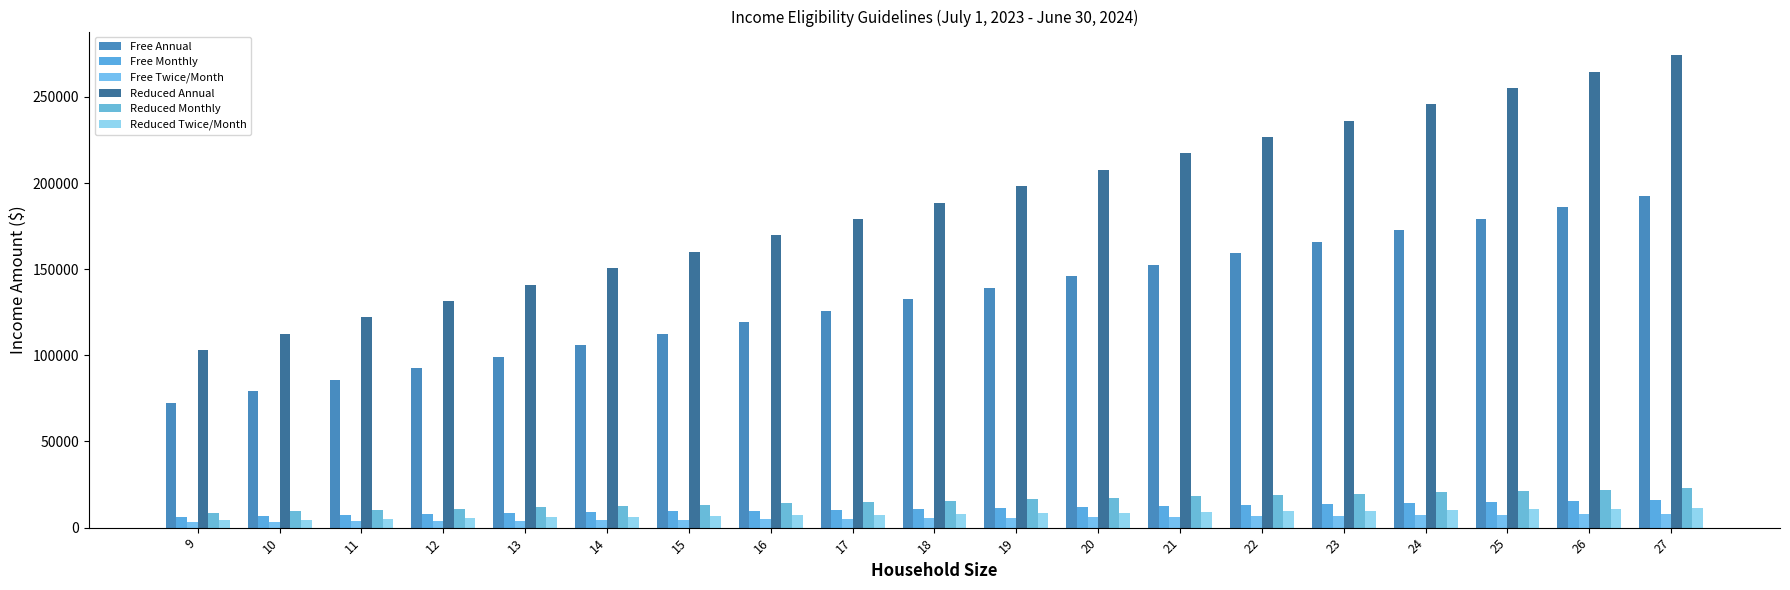

Count the number of data series in this chart.

6